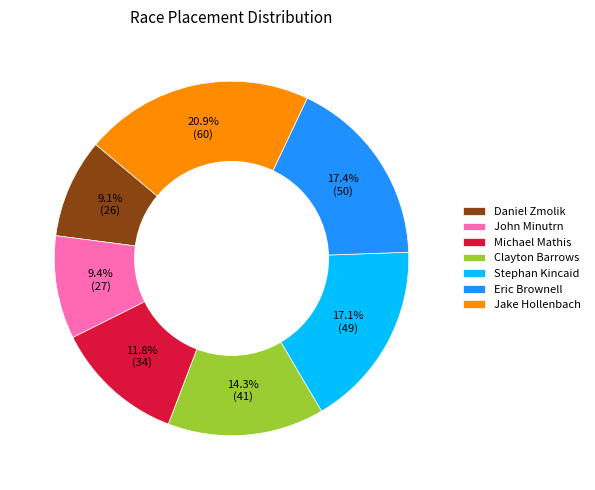

Which slice is the largest?

Jake Hollenbach